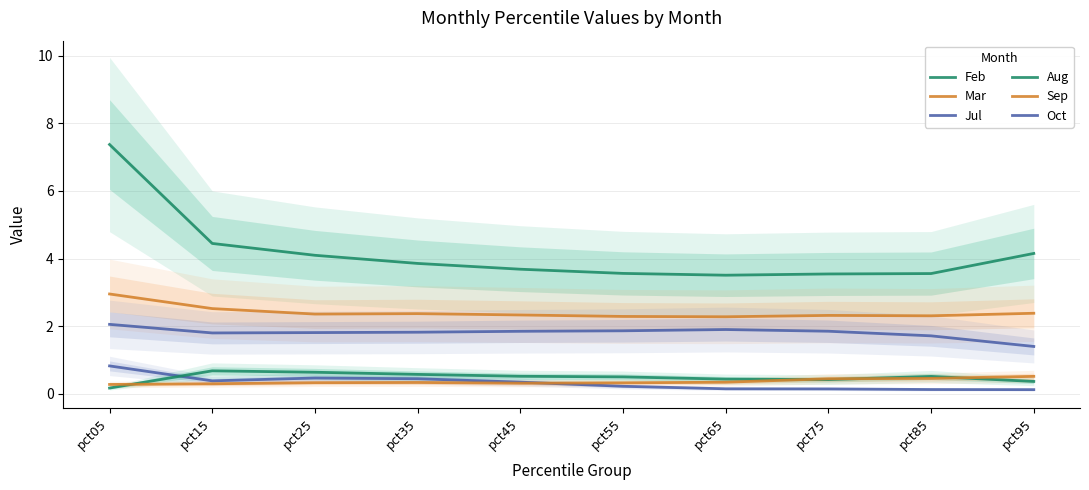

Count the number of categories in the chart.

10